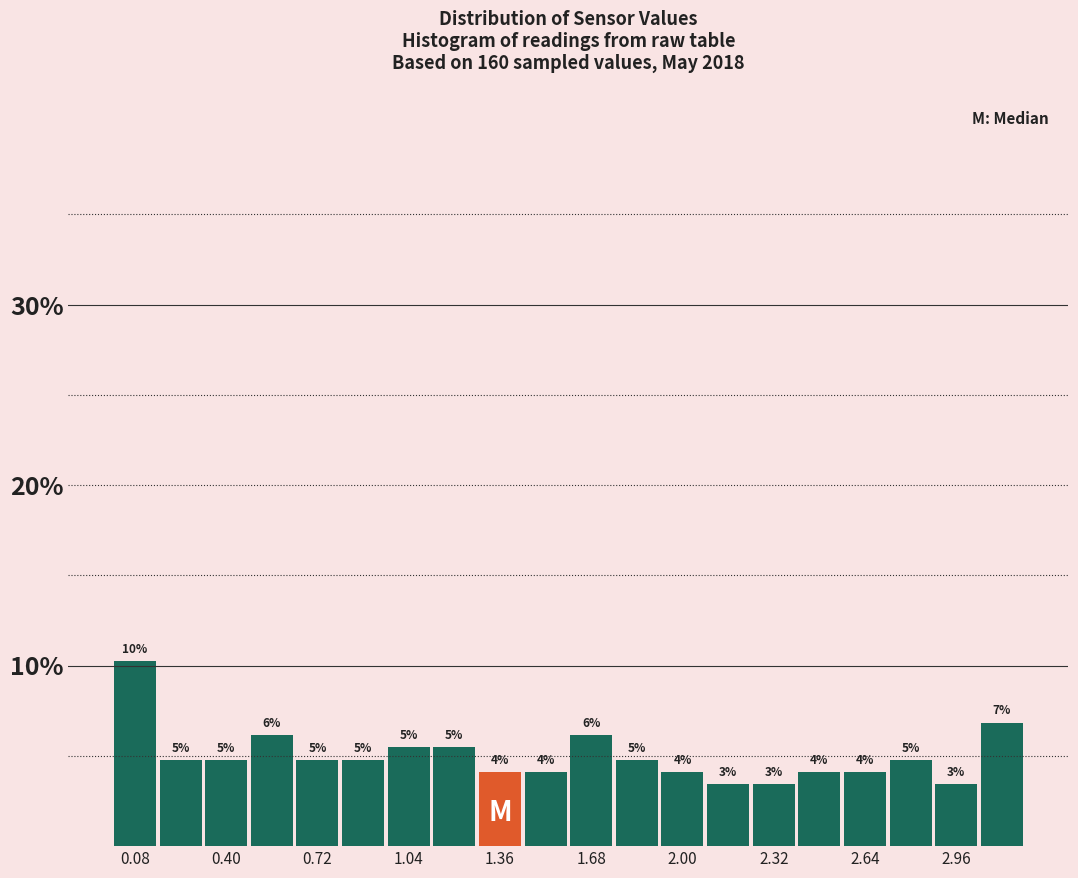

Read against the x-axis, roughly where is the centre of the tallest bar?

0.10